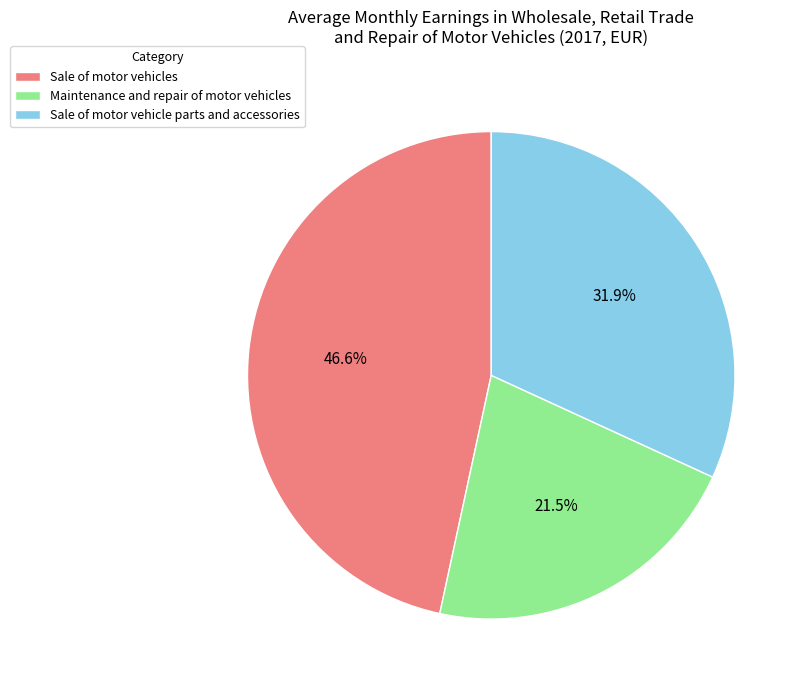

To the nearest percent, what is the combined percentage of Maintenance and repair of motor vehicles and Sale of motor vehicle parts and accessories?

53%